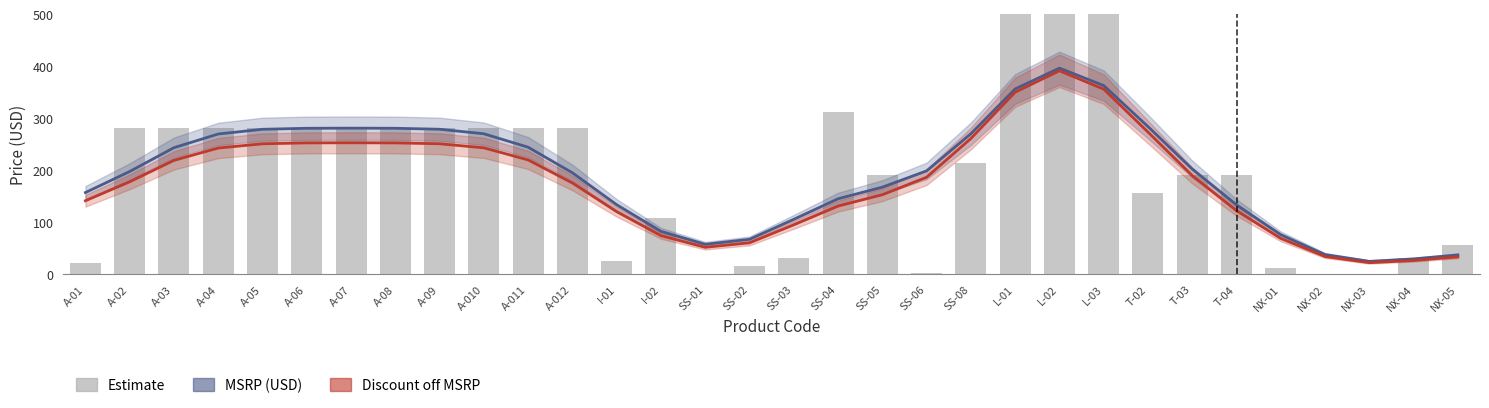

Reading left to right, what are all the values shown in this chart?

MSRP (USD): A-01=157.3	A-02=197.9	A-03=243.6	A-04=270.0	A-05=279.0	A-06=281.0	A-07=281.2	A-08=281.0	A-09=279.1	A-010=270.4	A-011=244.6	A-012=195.3	I-01=134.0	I-02=82.8	SS-01=57.8	SS-02=67.4	SS-03=105.8	SS-04=145.4	SS-05=167.7	SS-06=199.0	SS-08=270.4	L-01=356.6	L-02=396.6	L-03=363.2	T-02=284.2	T-03=202.7	T-04=133.7	NX-01=76.4	NX-02=38.1	NX-03=25.0	NX-04=29.7	NX-05=37.4
Discount off MSRP: A-01=141.6	A-02=178.1	A-03=219.3	A-04=243.0	A-05=251.1	A-06=252.9	A-07=253.1	A-08=252.9	A-09=251.2	A-010=243.4	A-011=220.1	A-012=175.8	I-01=120.6	I-02=74.5	SS-01=52.1	SS-02=60.7	SS-03=95.3	SS-04=131.3	SS-05=153.2	SS-06=186.8	SS-08=261.3	L-01=350.3	L-02=391.6	L-03=356.3	T-02=273.7	T-03=190.0	T-04=122.5	NX-01=69.2	NX-02=34.3	NX-03=22.5	NX-04=26.7	NX-05=33.6